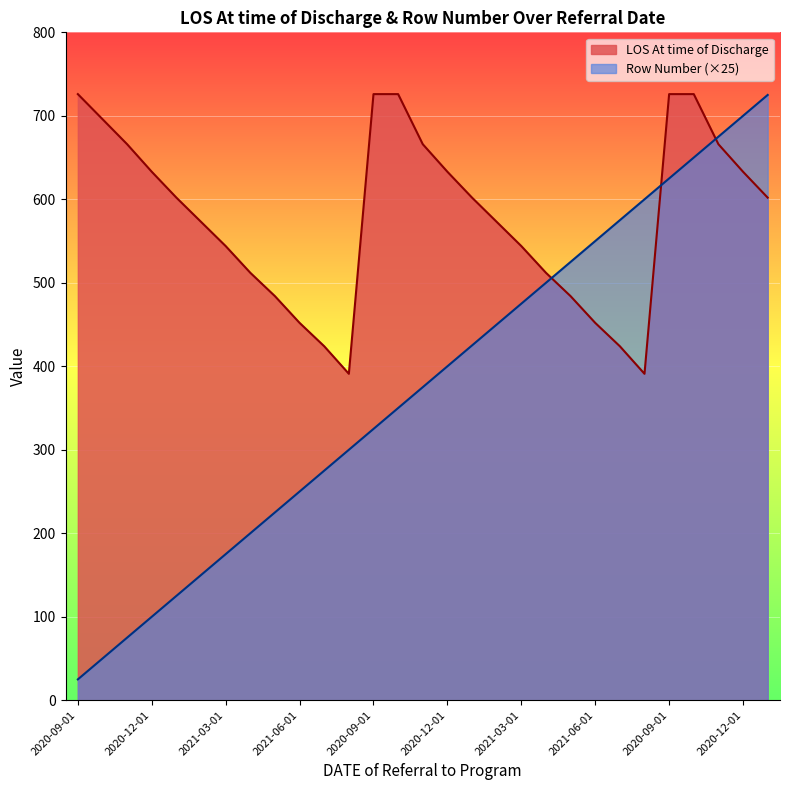

Reading left to right, list all the values displayed in this chart.

LOS At time of Discharge: 726	696	666	633	602	573	544	512	484	452	424	391	726	726	666	633	602	573	544	512	484	452	424	391	726	726	666	633	602
Row Number: 25	50	75	100	125	150	175	200	225	250	275	300	325	350	375	400	425	450	475	500	525	550	575	600	625	650	675	700	725